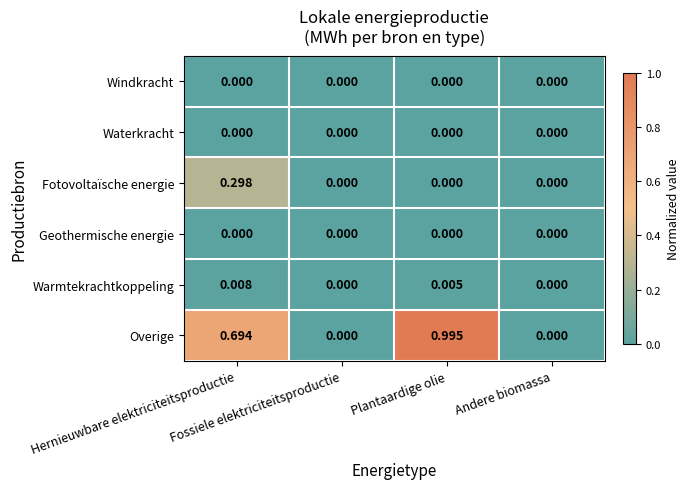

Which series has the largest range (max minus min)?

Overige